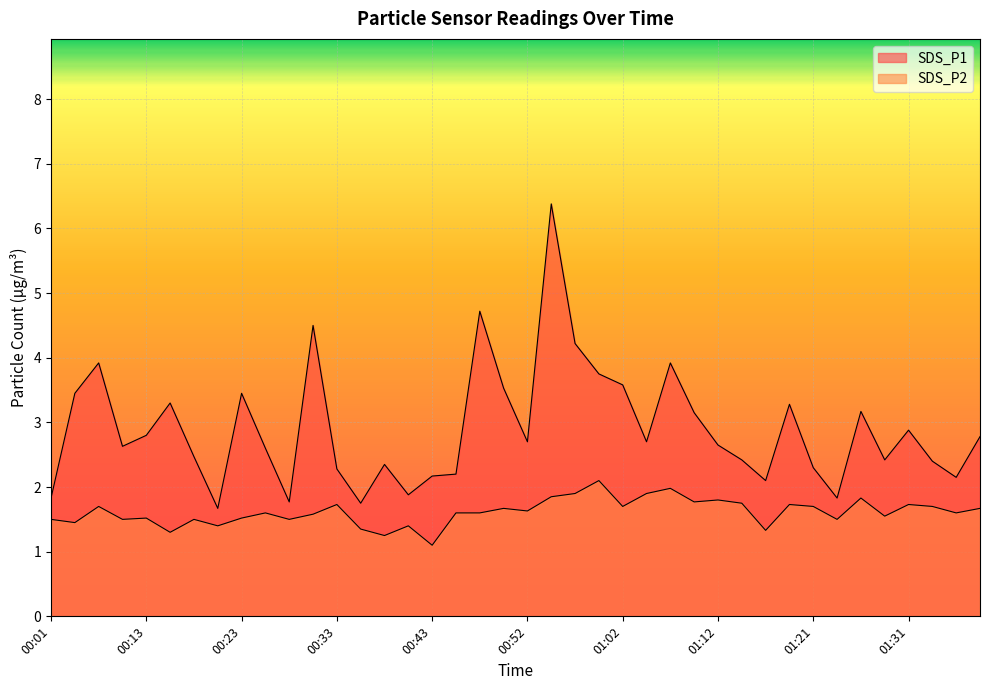

What are all the series names shown in the legend?

SDS_P1, SDS_P2